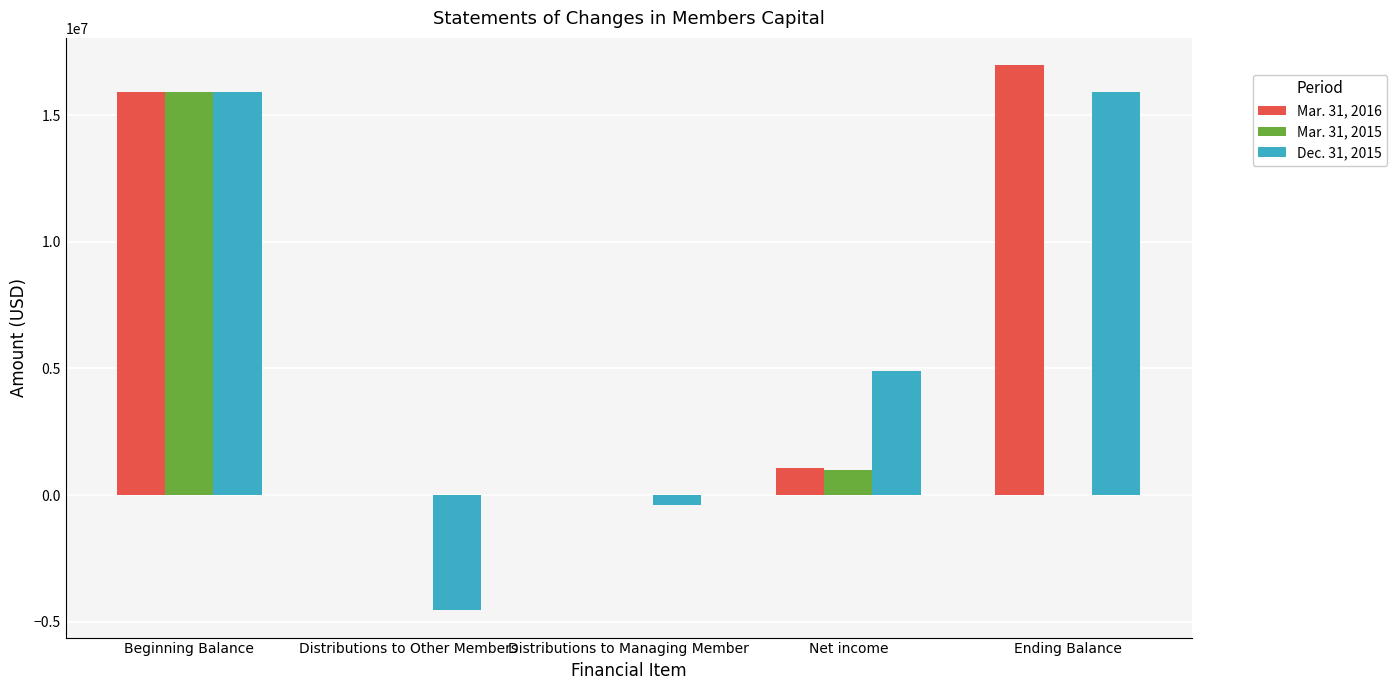

What is the total value across all series at Distributions to Managing Member?

-368000